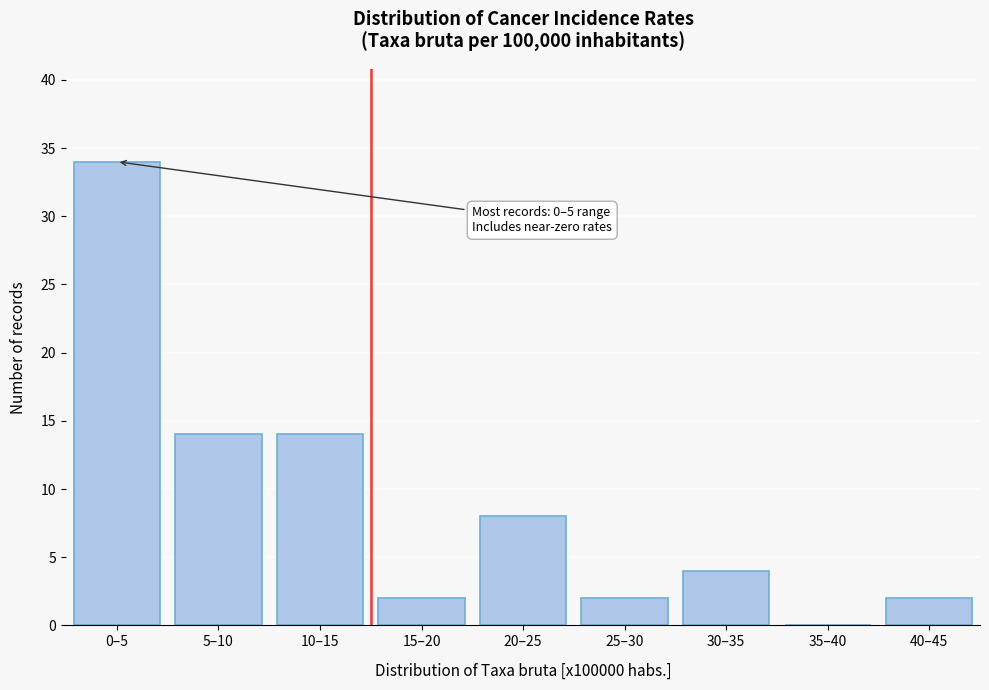

Reading right to left, list all the values displayed in this chart.

40–45=2	35–40=0	30–35=4	25–30=2	20–25=8	15–20=2	10–15=14	5–10=14	0–5=34